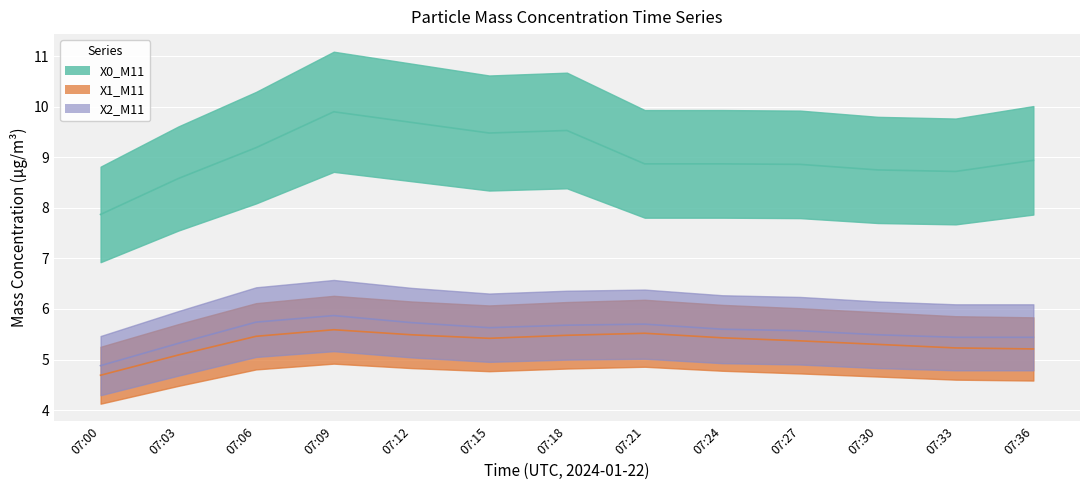

True or false: X0_M11 has more than 2 interior local peaks.

False